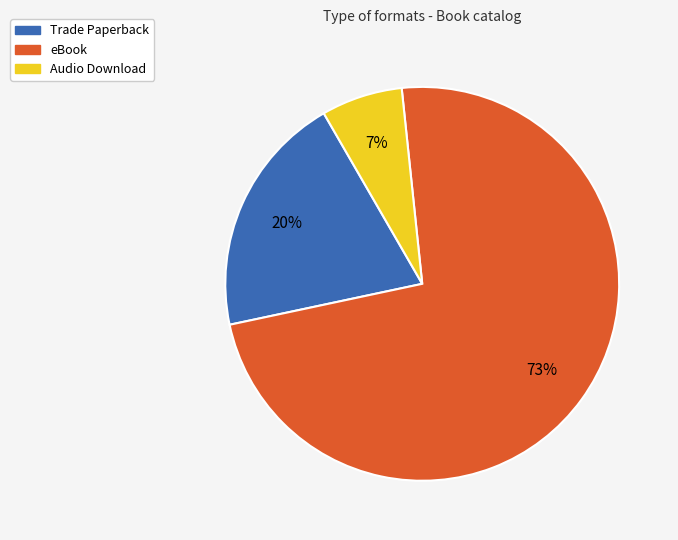

The Audio Download slice represents 1% of the pie. True or false?

False